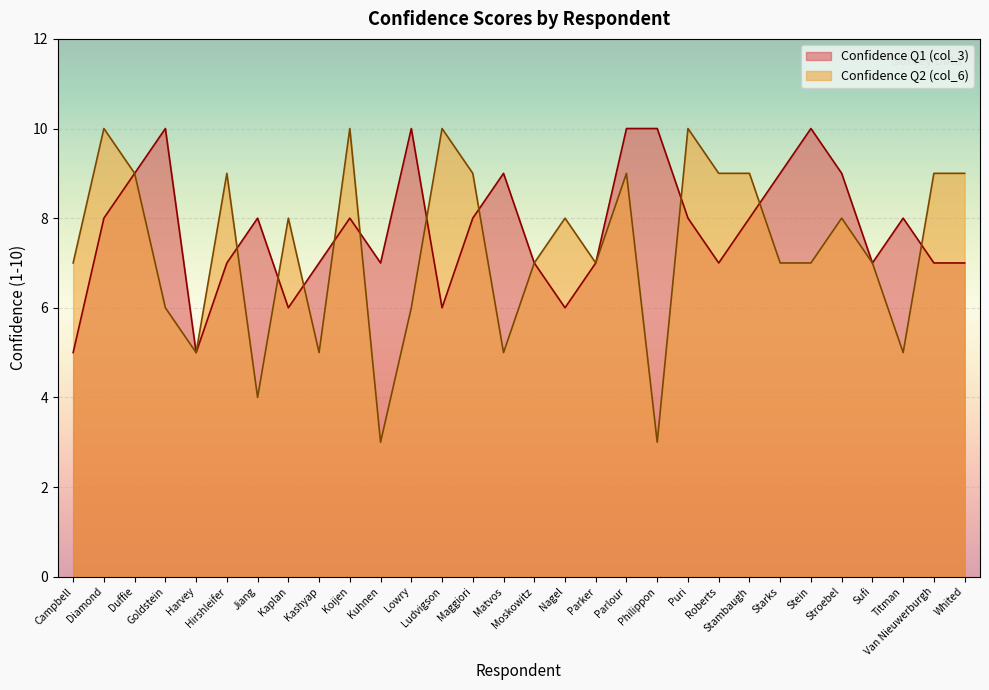

How many categories are shown in the chart?

30